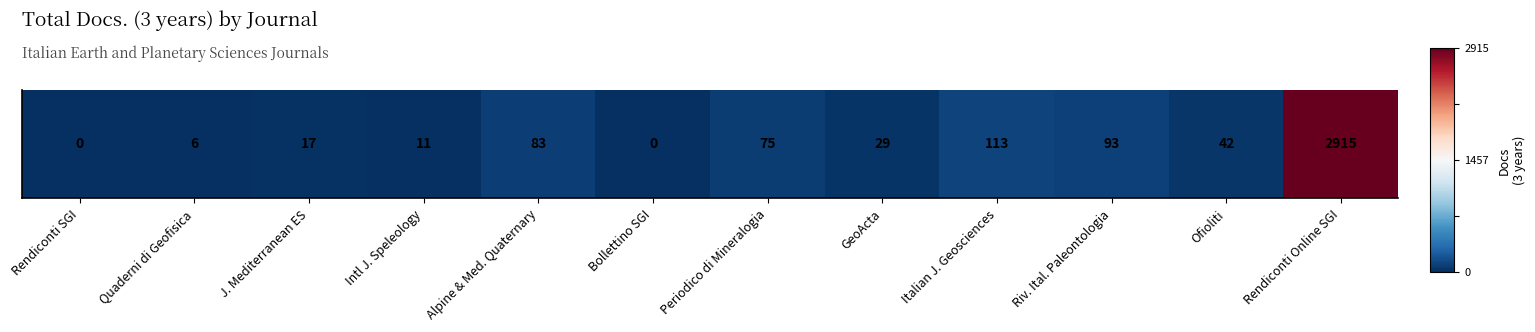

Which has a higher value, Intl J. Speleology or Ofioliti?

Ofioliti